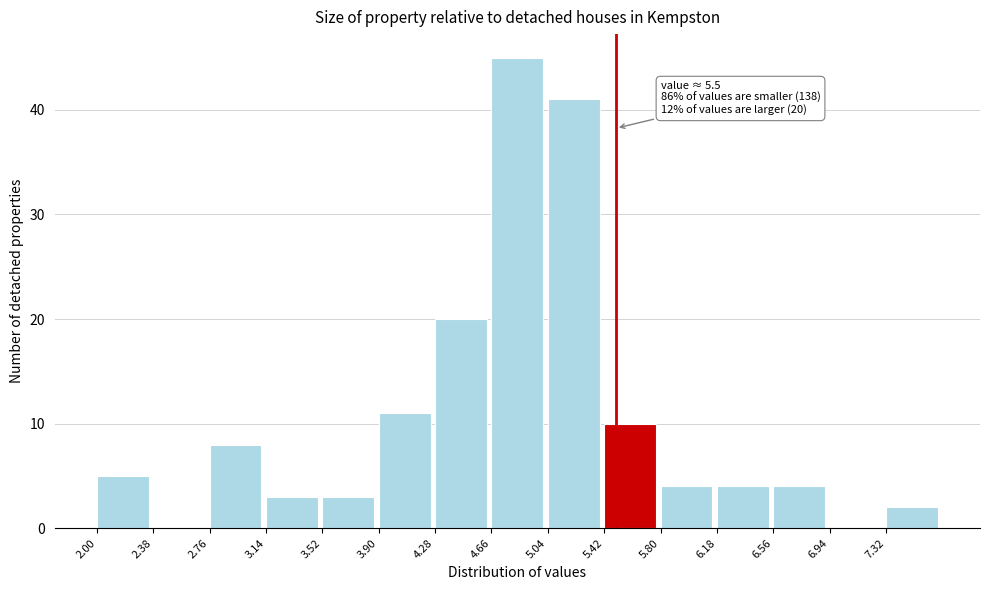

Which range on the x-axis has the tallest bar?

4.66 to 5.04